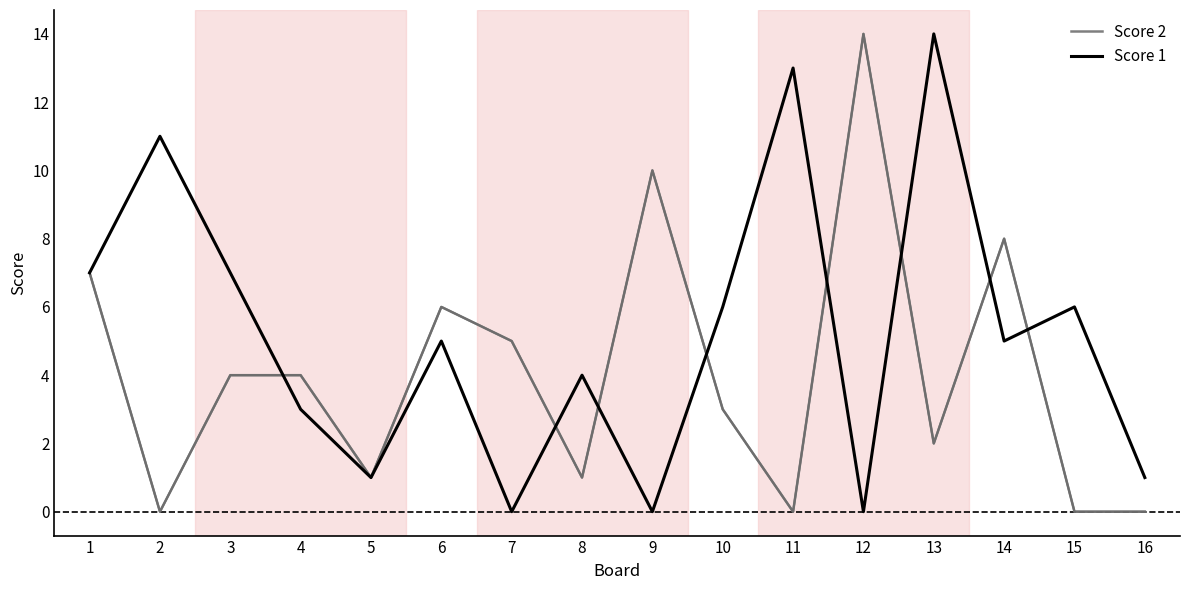

At which category is the sum across all series the highest?

13